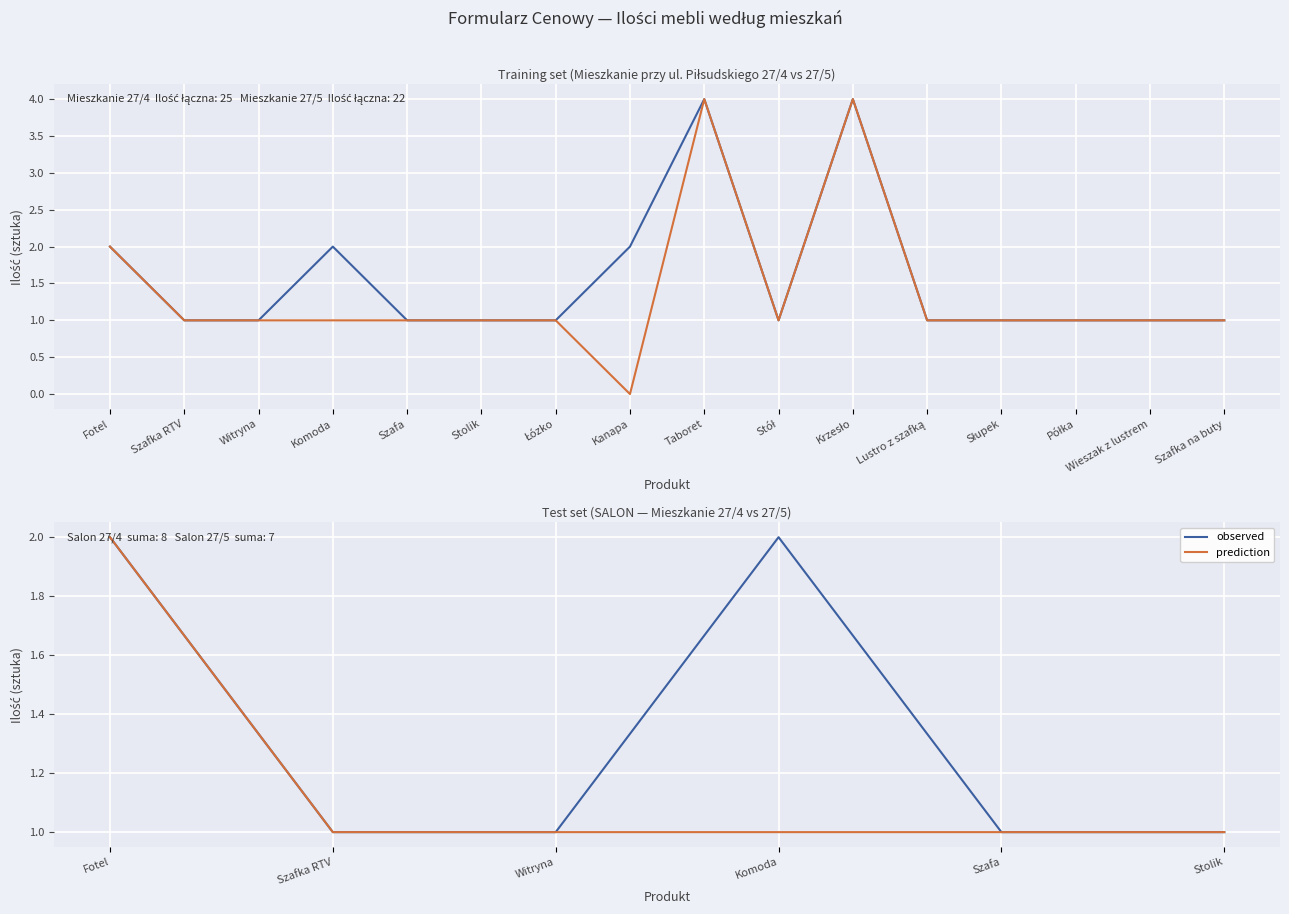

True or false: prediction has a value of 0 at Szafa.

False